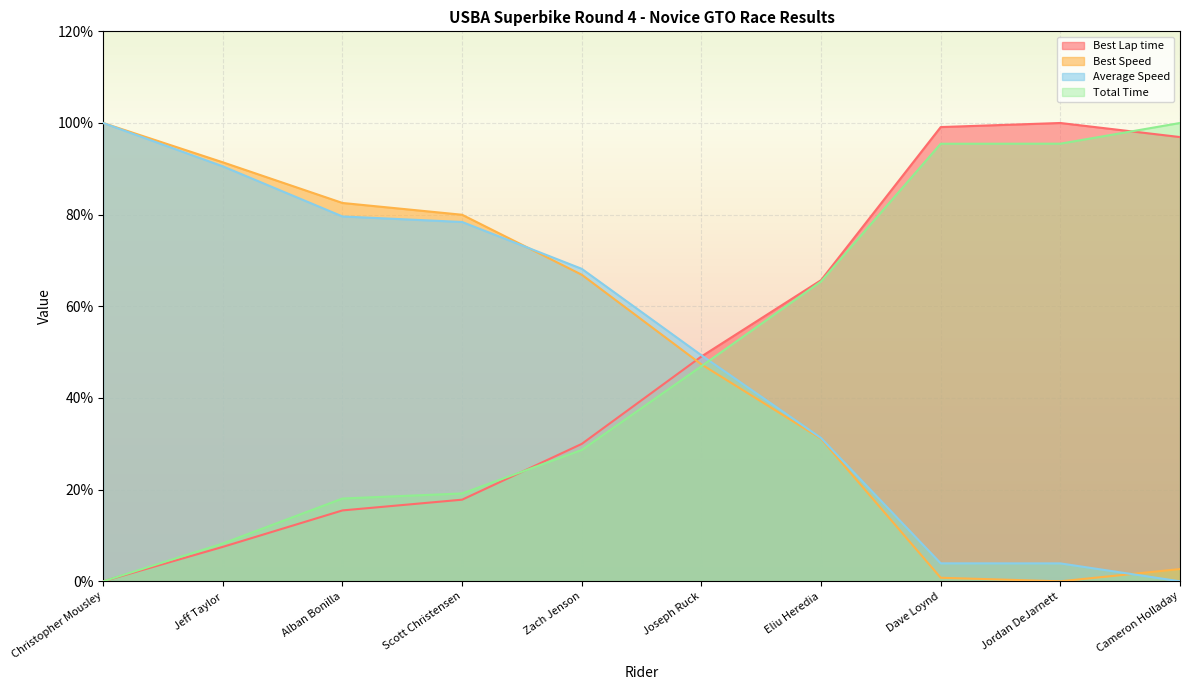

Reading left to right, extract all data points from this chart.

Total Time: Christopher Mousley=0.0	Jeff Taylor=8.3	Alban Bonilla=18.1	Scott Christensen=19.2	Zach Jenson=28.7	Joseph Ruck=46.9	Eliu Heredia=65.4	Dave Loynd=95.5	Jordan DeJarnett=95.5	Cameron Holladay=100.0
Best Lap time: Christopher Mousley=0.0	Jeff Taylor=7.5	Alban Bonilla=15.5	Scott Christensen=17.8	Zach Jenson=30.0	Joseph Ruck=49.1	Eliu Heredia=65.7	Dave Loynd=99.1	Jordan DeJarnett=100.0	Cameron Holladay=96.9
Best Speed: Christopher Mousley=100.0	Jeff Taylor=91.4	Alban Bonilla=82.5	Scott Christensen=80.0	Zach Jenson=66.9	Joseph Ruck=47.3	Eliu Heredia=31.1	Dave Loynd=0.8	Jordan DeJarnett=0.0	Cameron Holladay=2.7
Average Speed: Christopher Mousley=100.0	Jeff Taylor=90.5	Alban Bonilla=79.6	Scott Christensen=78.4	Zach Jenson=68.2	Joseph Ruck=49.3	Eliu Heredia=31.3	Dave Loynd=3.9	Jordan DeJarnett=3.9	Cameron Holladay=0.0